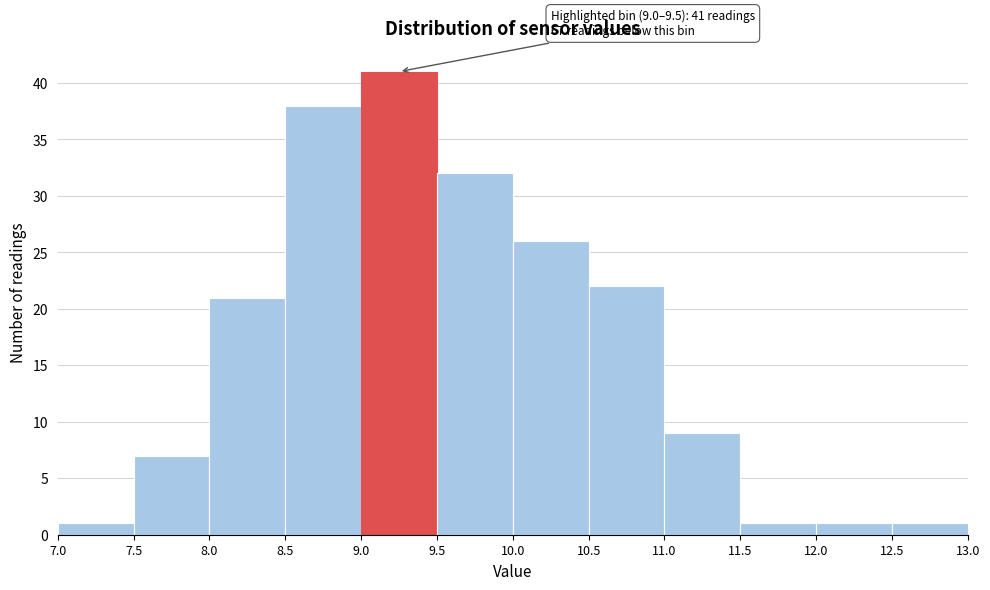

Which range on the x-axis has the tallest bar?

9.0 to 9.5